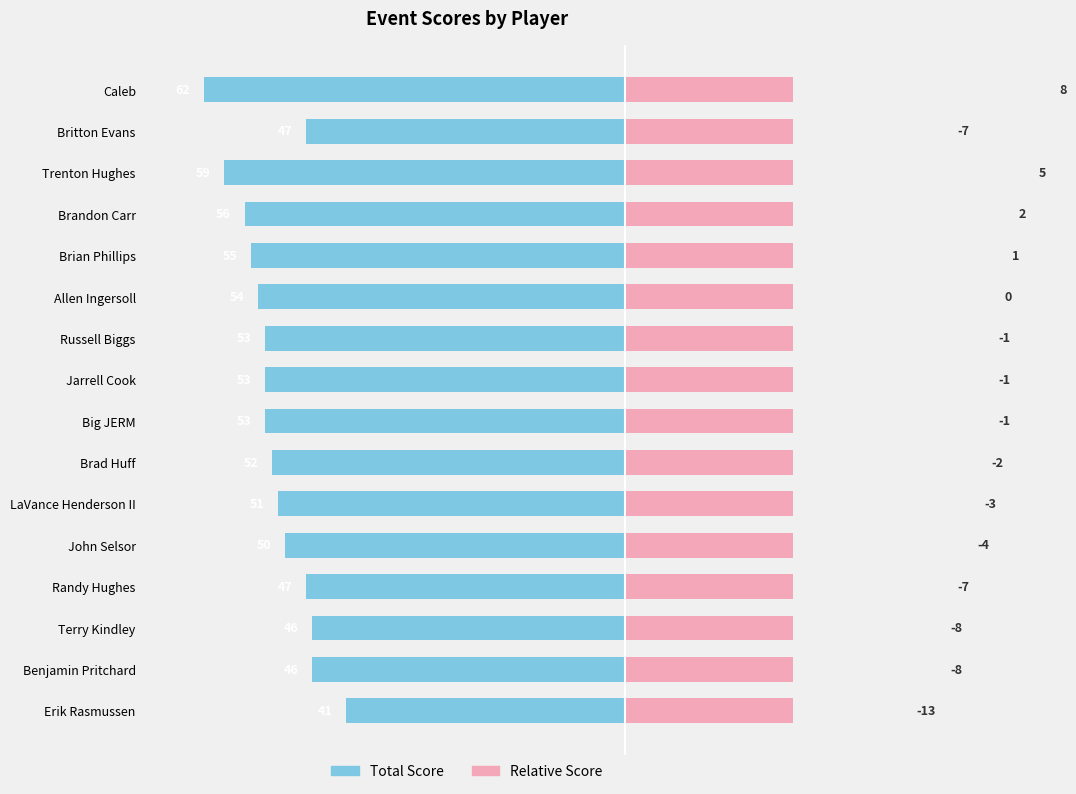

How many bars are there in total?

32